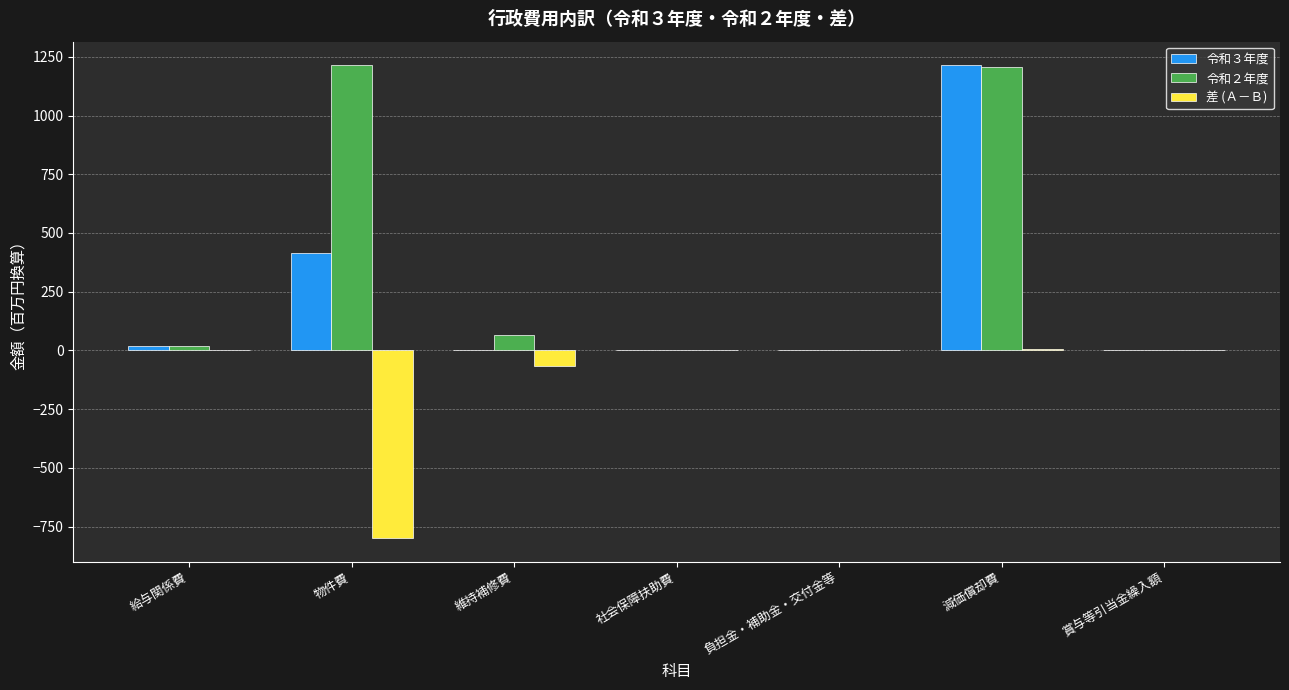

What is the highest value of the 令和２年度 series?

1214.2